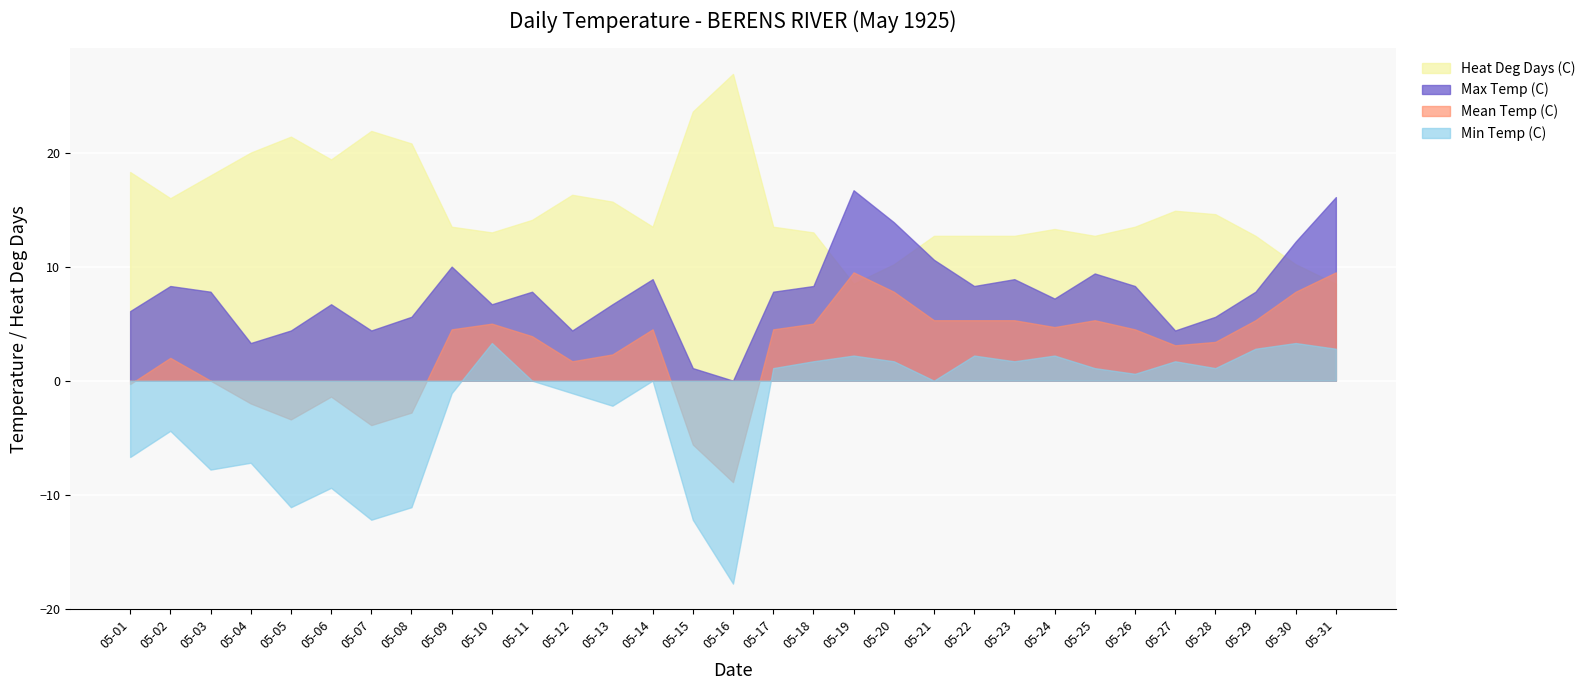

What is the maximum value shown in the chart?

26.9